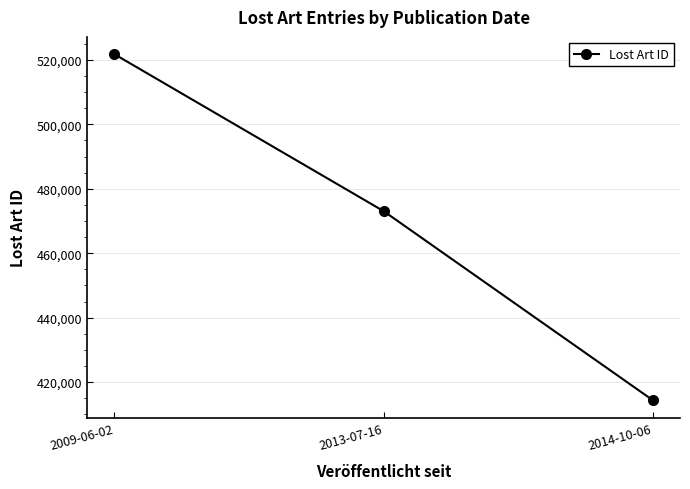

Is it true that the value at 2014-10-06 is 414301?

True